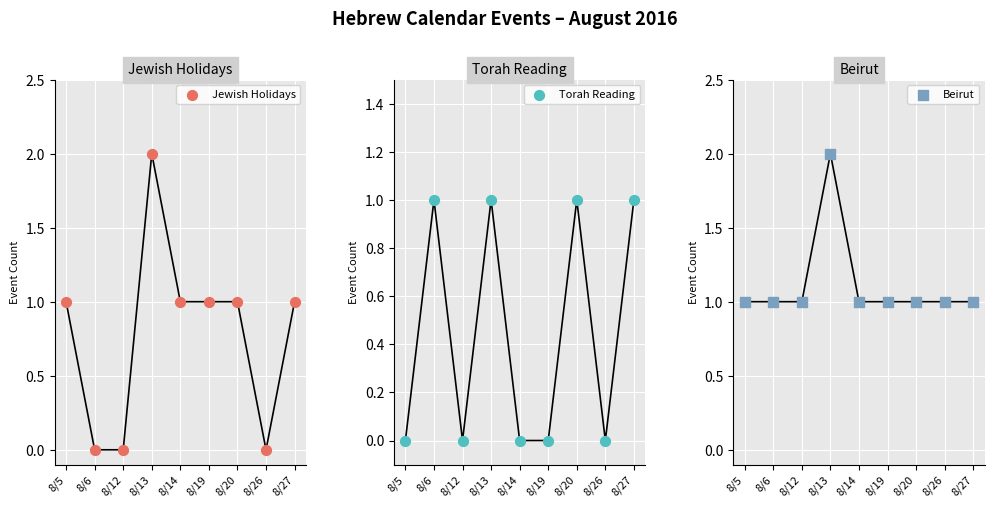

What are all the series names shown in the legend?

Jewish Holidays, Torah Reading, Beirut